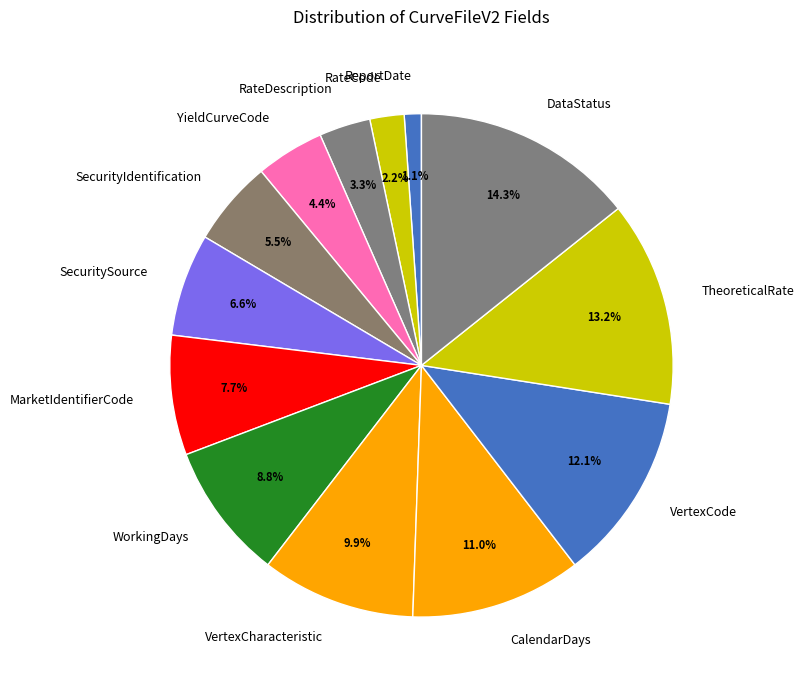

Which has a higher value, SecurityIdentification or ReportDate?

SecurityIdentification